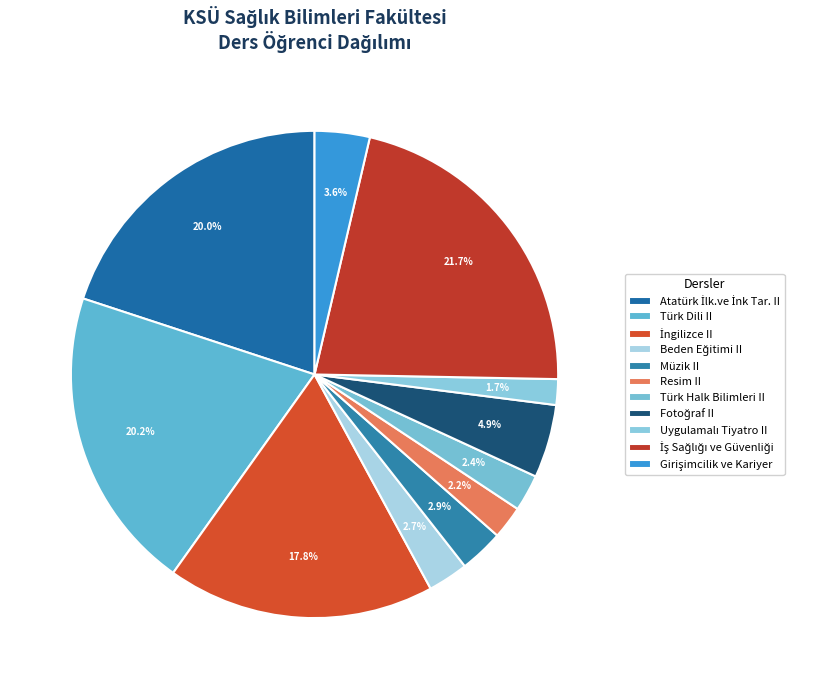

How many slices are in this pie chart?

11